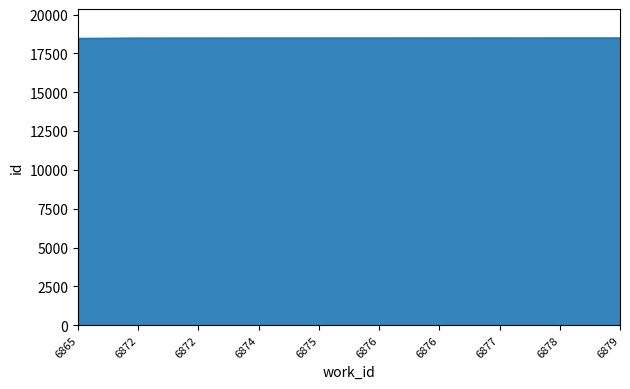

How many lines are shown in the chart?

1